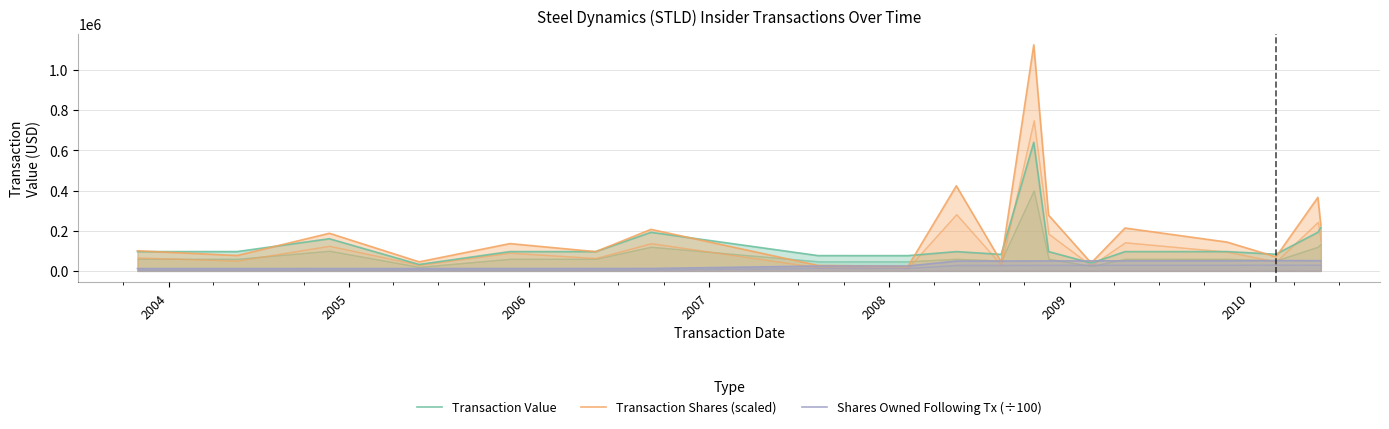

How many series are shown in this chart?

3